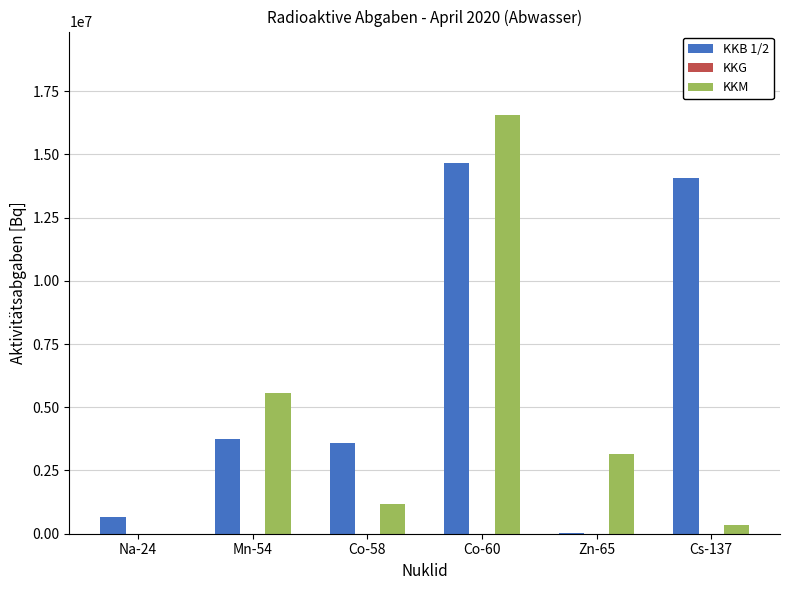

Between Zn-65 and Cs-137, which series saw the biggest shift?

KKB 1/2